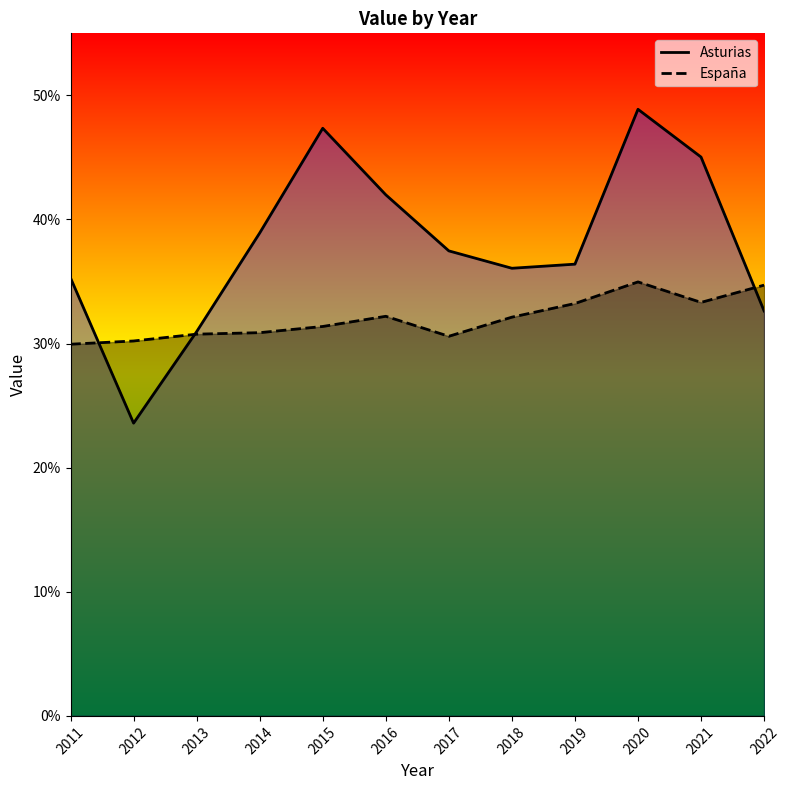

How many times do España and Asturias cross each other?

3